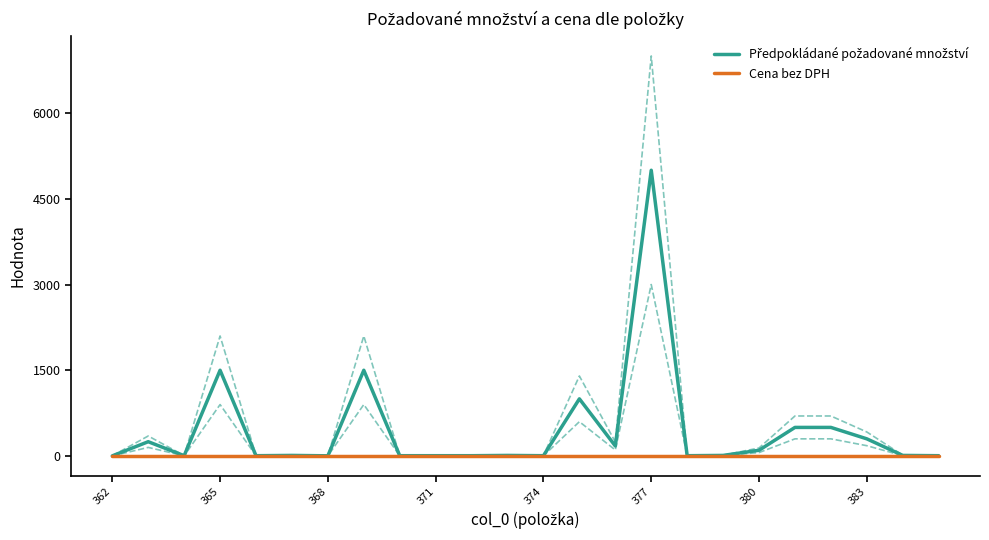

In Předpokládané požadované množství, how many points are lower than both neighbors (excluding endpoints)?

6